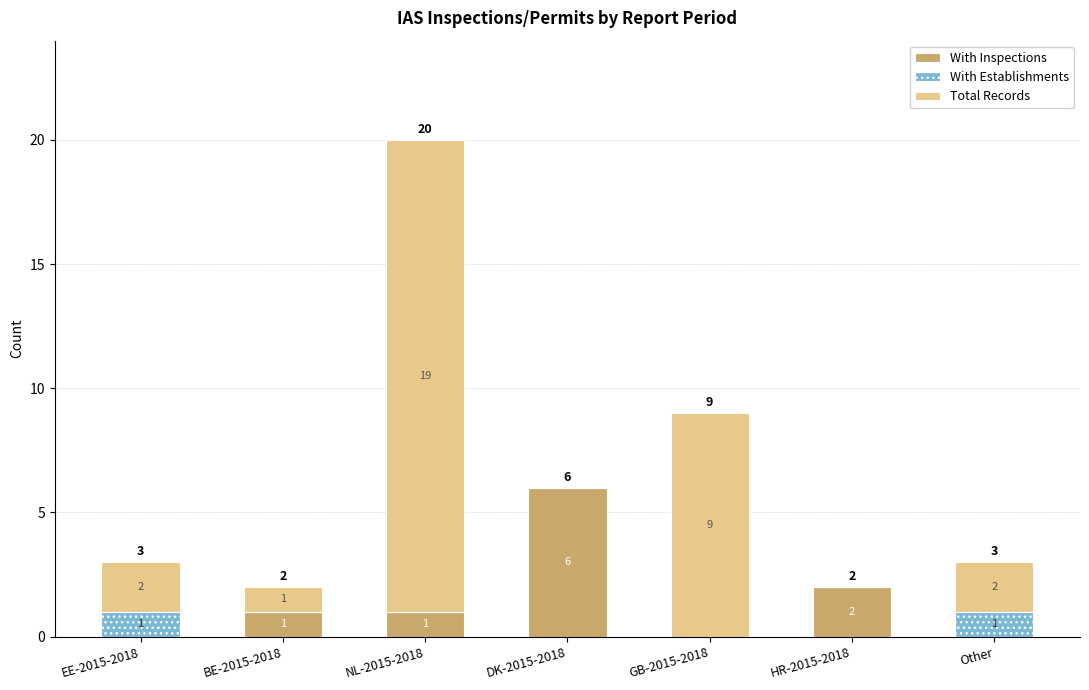

How many values in With Inspections are above zero?

4